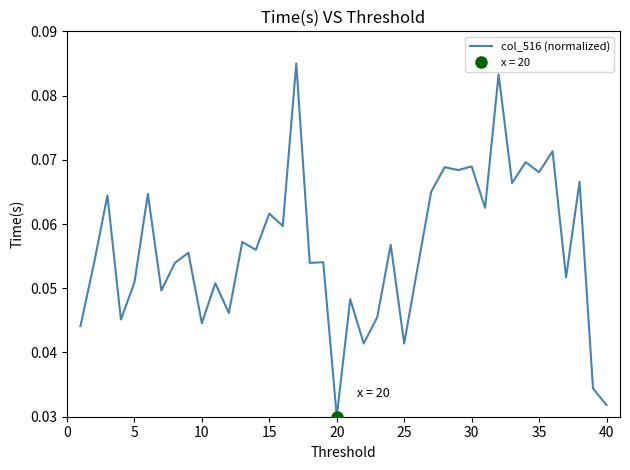

Which category has the lowest value in the col_516 (normalized) series?

20